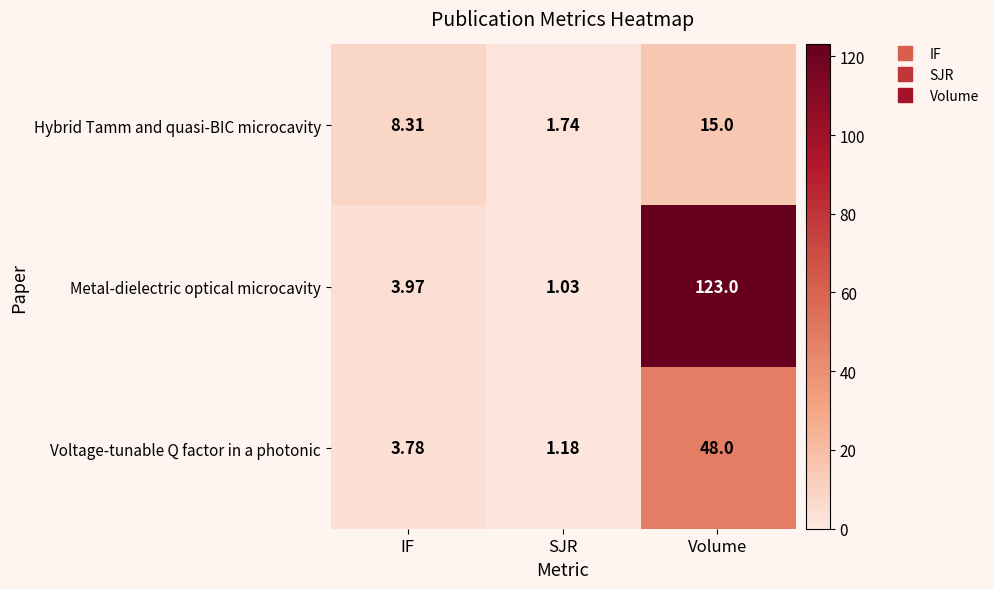

How many categories are shown in the chart?

3